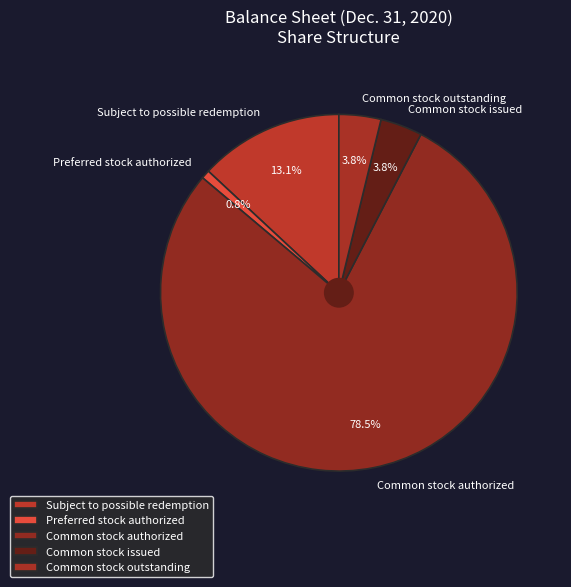

True or false: Common stock issued accounts for 15% of the total.

False